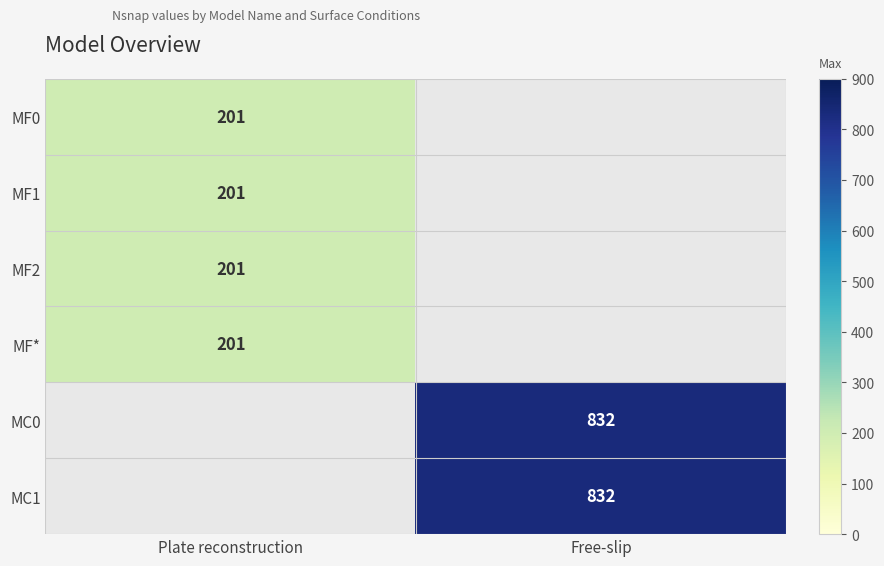

The value of MF0 at Plate reconstruction is 201. True or false?

True